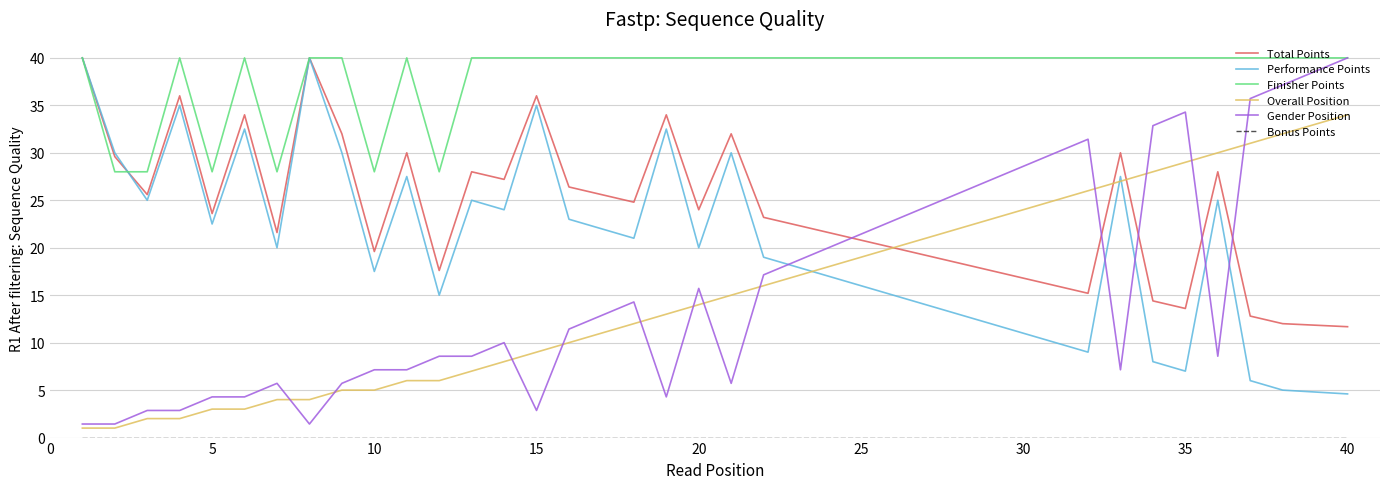

What is the maximum value shown in the chart?

40.0